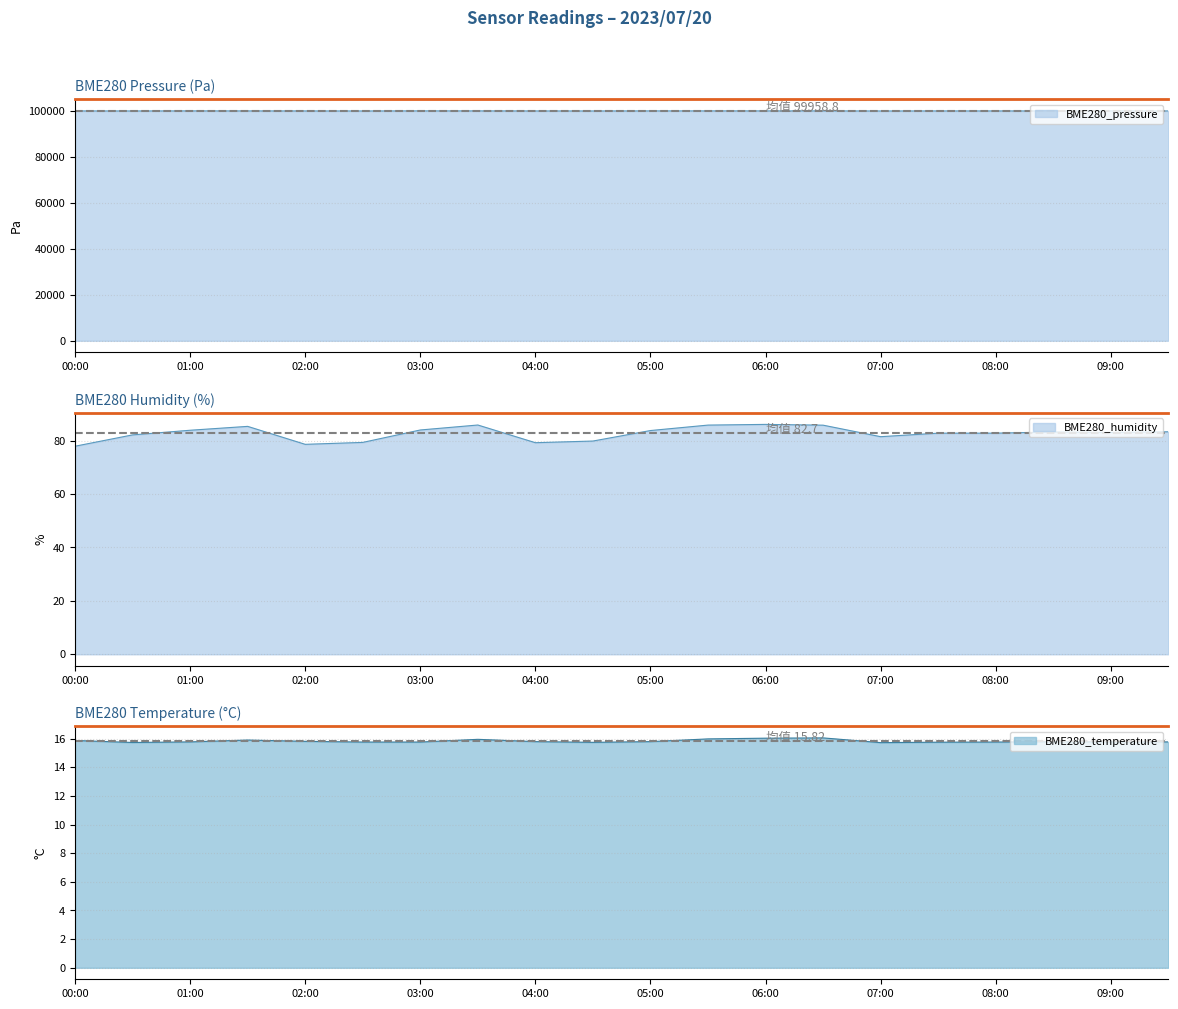

In BME280_humidity, how many points are lower than both neighbors (excluding endpoints)?

4